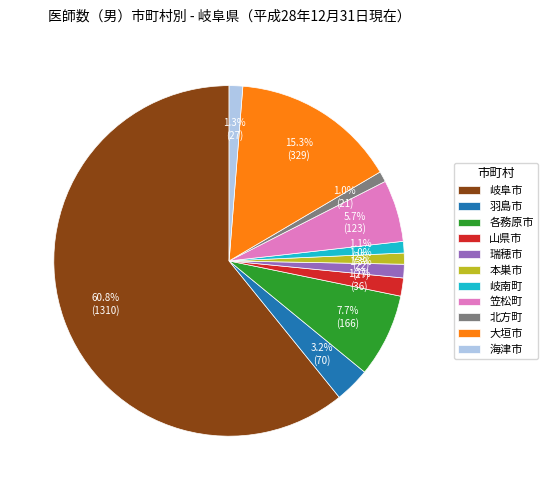

How many segments does this pie chart have?

11